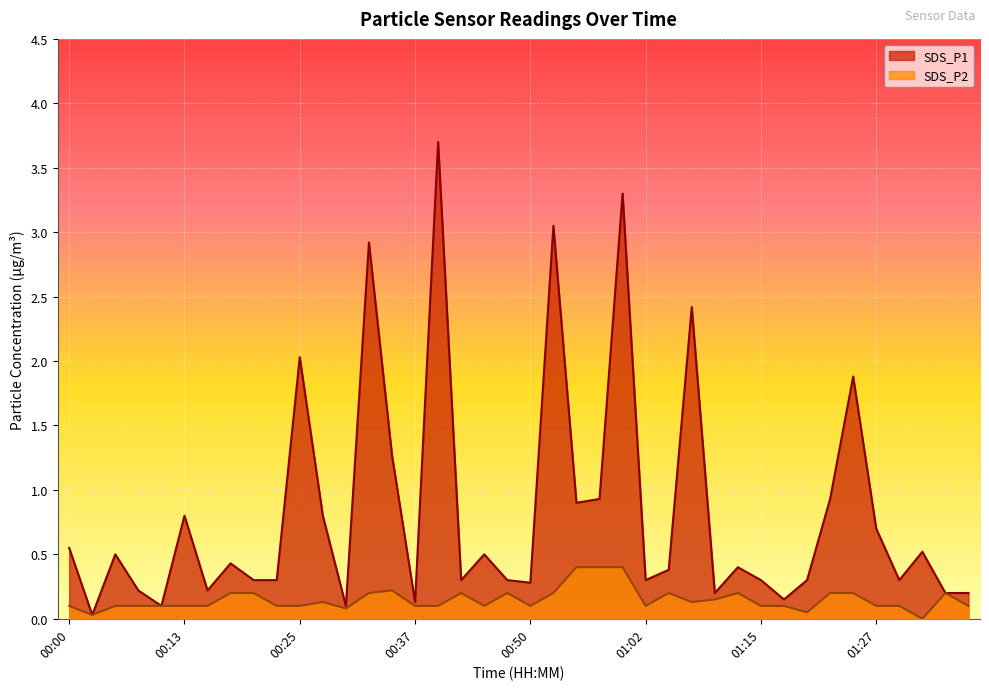

Between 01:07 and 00:37, which is larger?

01:07